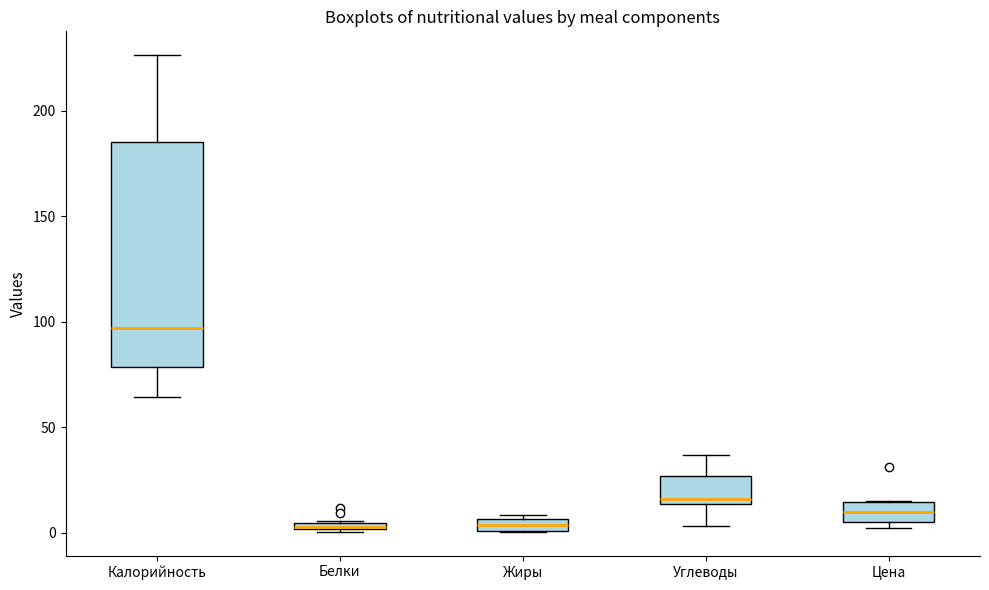

Which box is the tallest, from its lower edge to its upper edge?

Калорийность